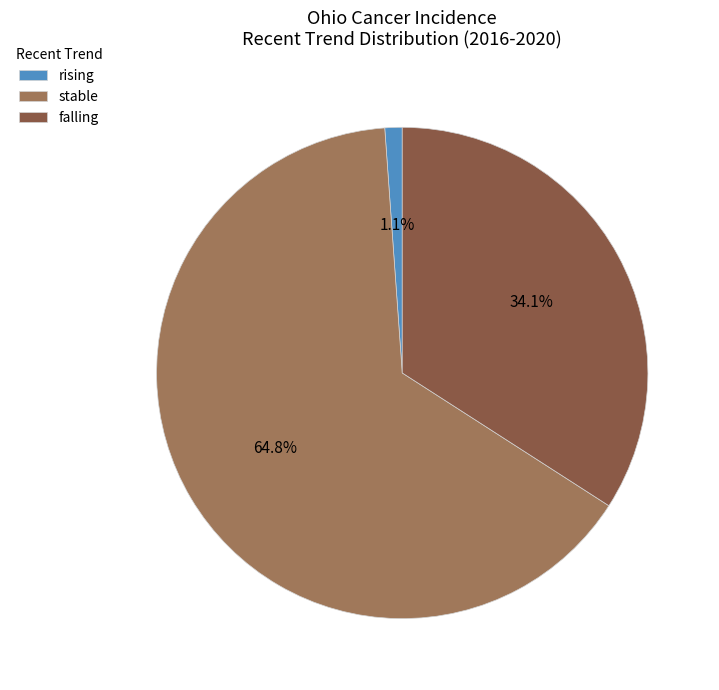

Is it true that falling is 34% of the pie?

True